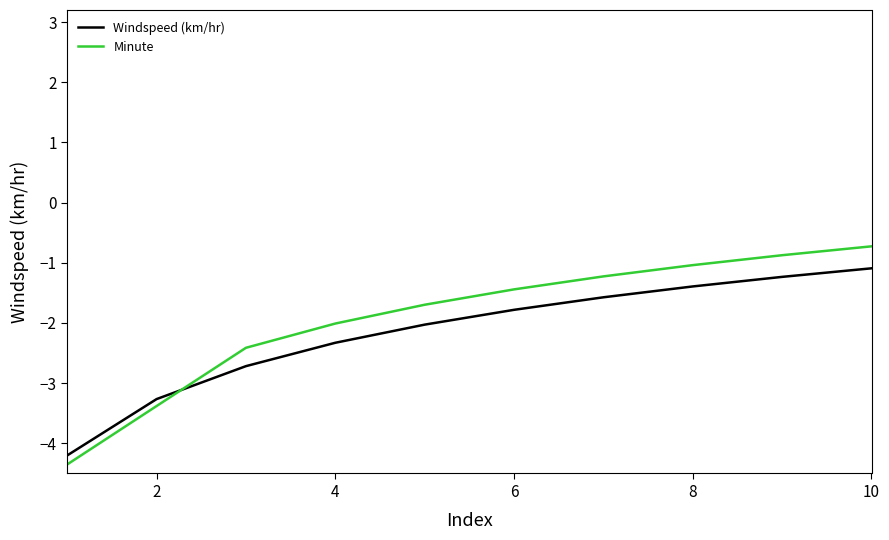

True or false: Windspeed (km/hr) and Minute intersect in this chart.

True